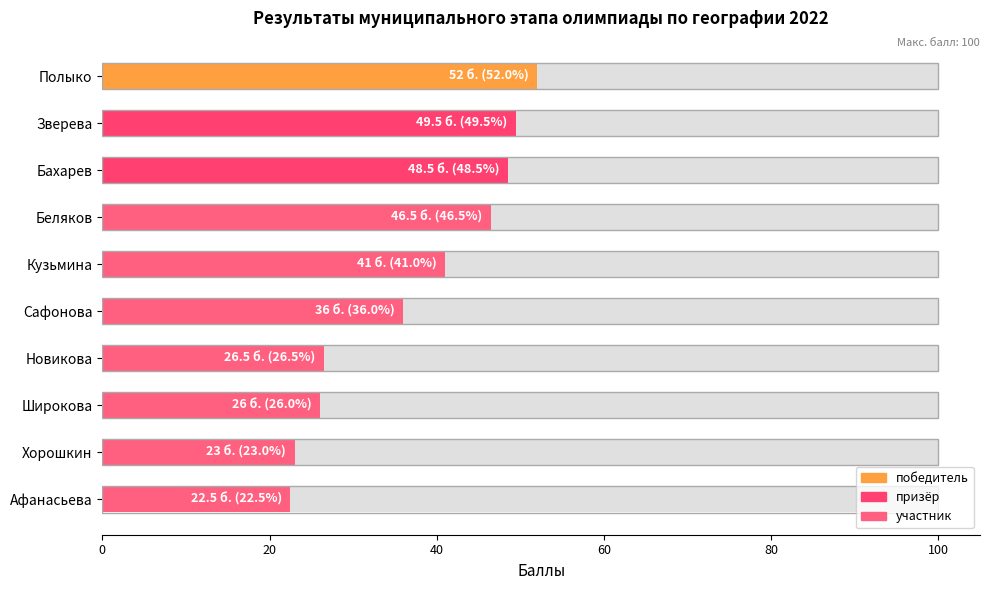

Reading left to right, extract all data points from this chart.

52.0	49.5	48.5	46.5	41.0	36.0	26.5	26.0	23.0	22.5